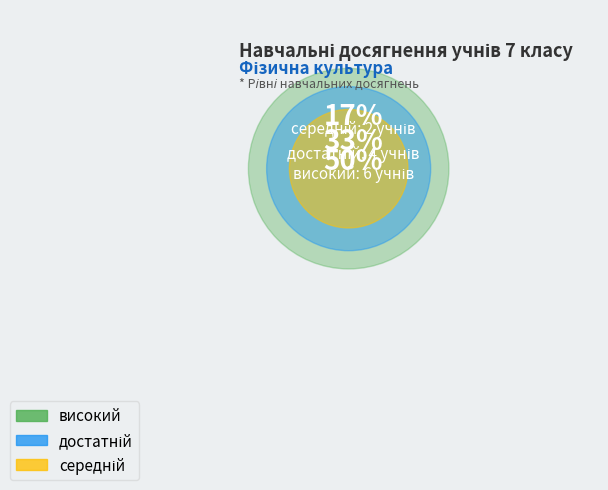

What is the largest slice in the pie chart?

високий